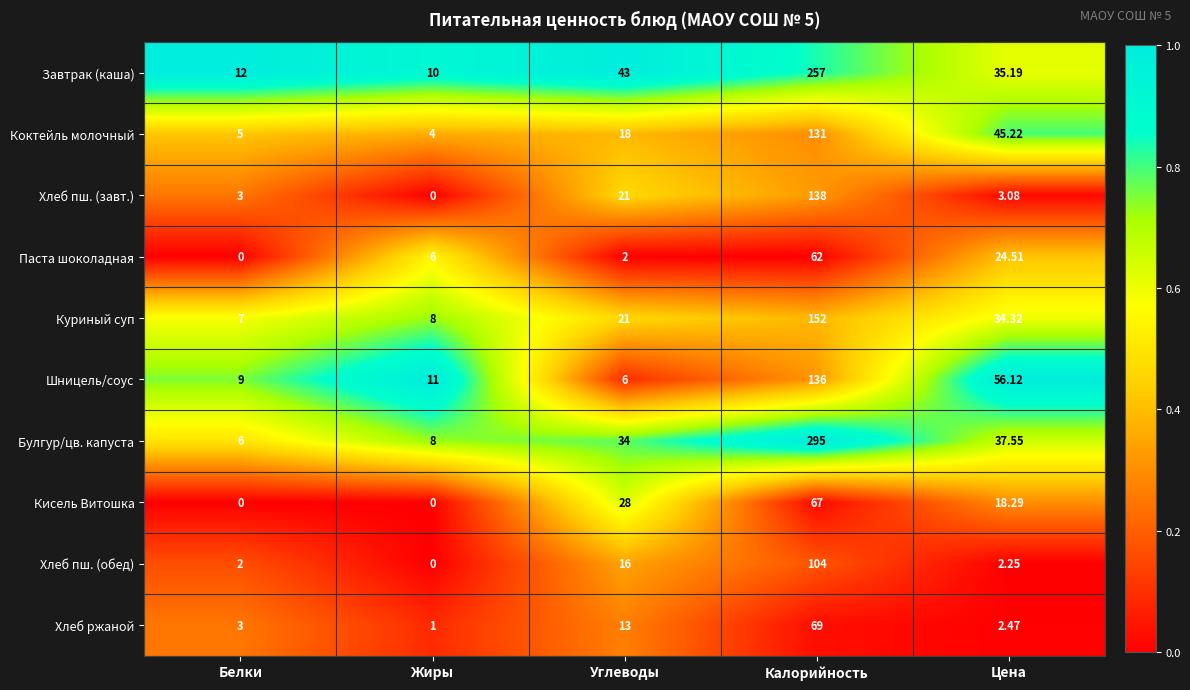

Which series has the widest spread of values?

Булгур/цв. капуста